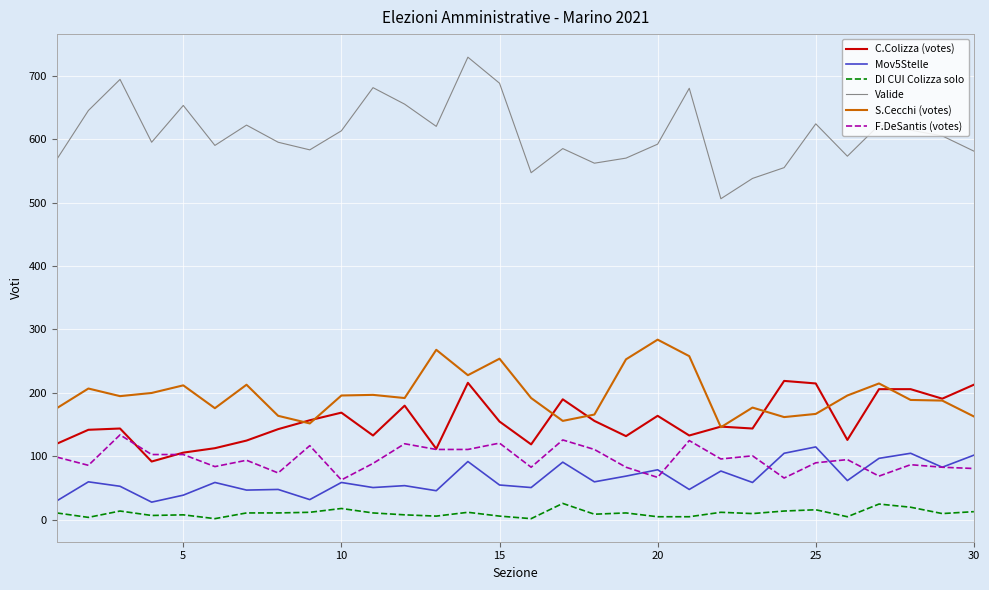

True or false: S.Cecchi (votes) and C.Colizza (votes) intersect in this chart.

True